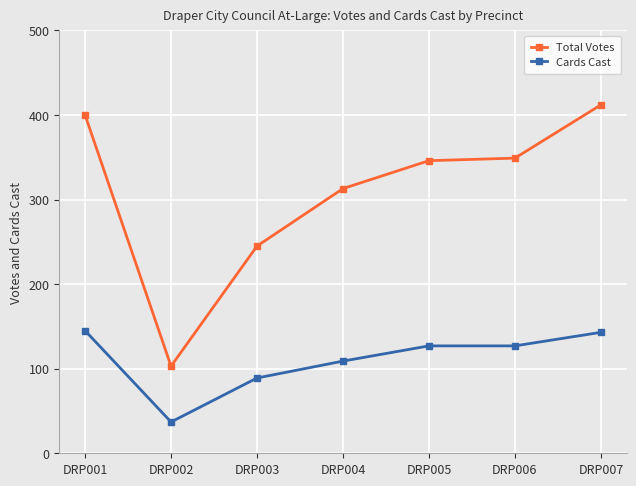

What is the sum of all Cards Cast values?

777